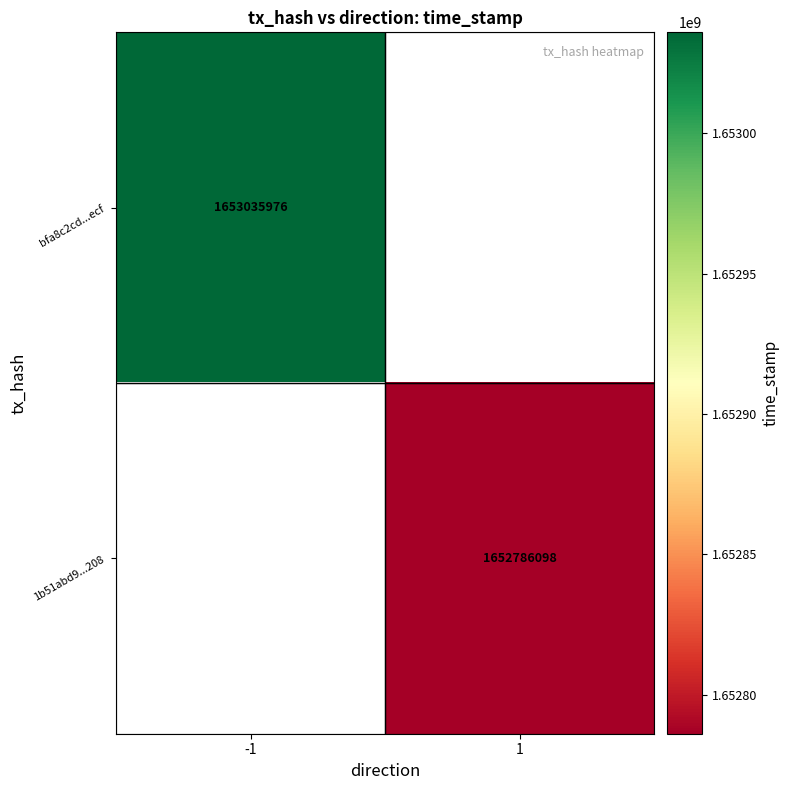

At how many categories does at least one series exceed 1652901228?

1